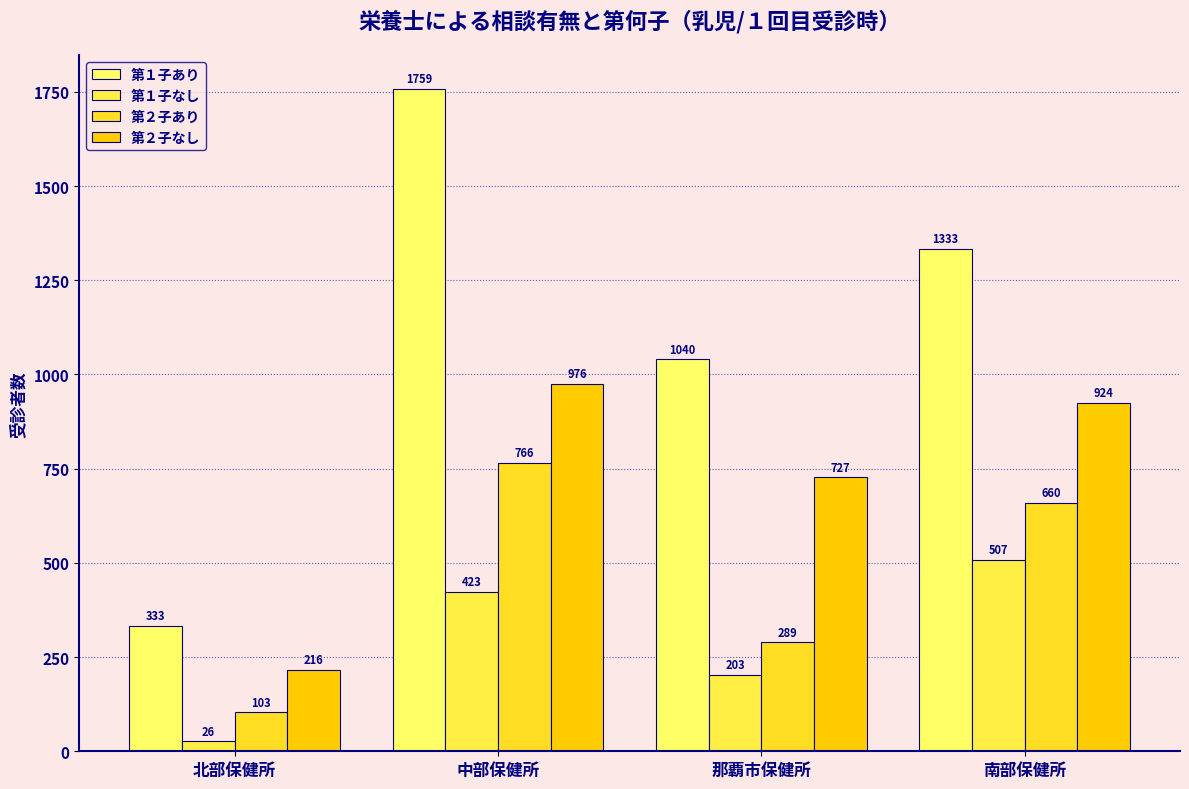

At which label does 第２子なし first exceed 924?

中部保健所